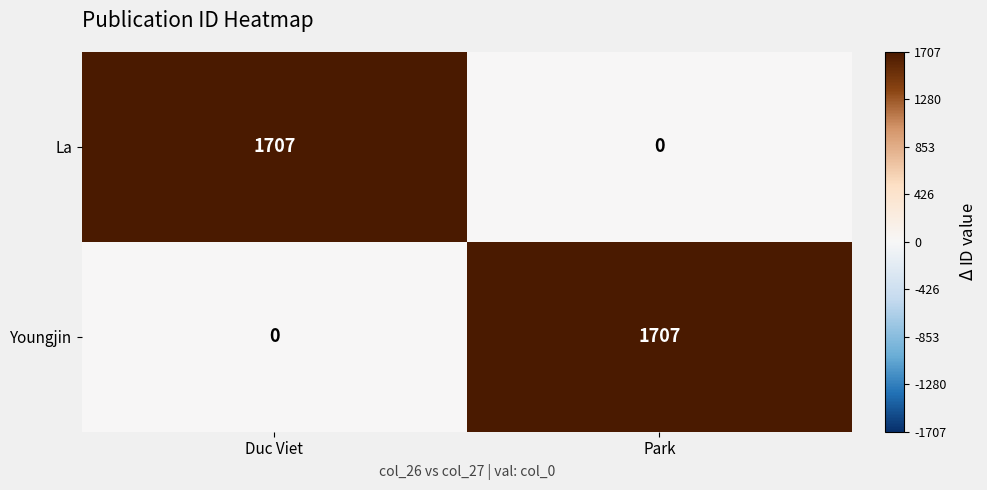

What is the average value of the Youngjin series?

854